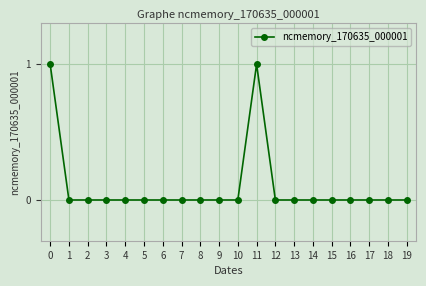

Does the chart have visible grid lines?

Yes